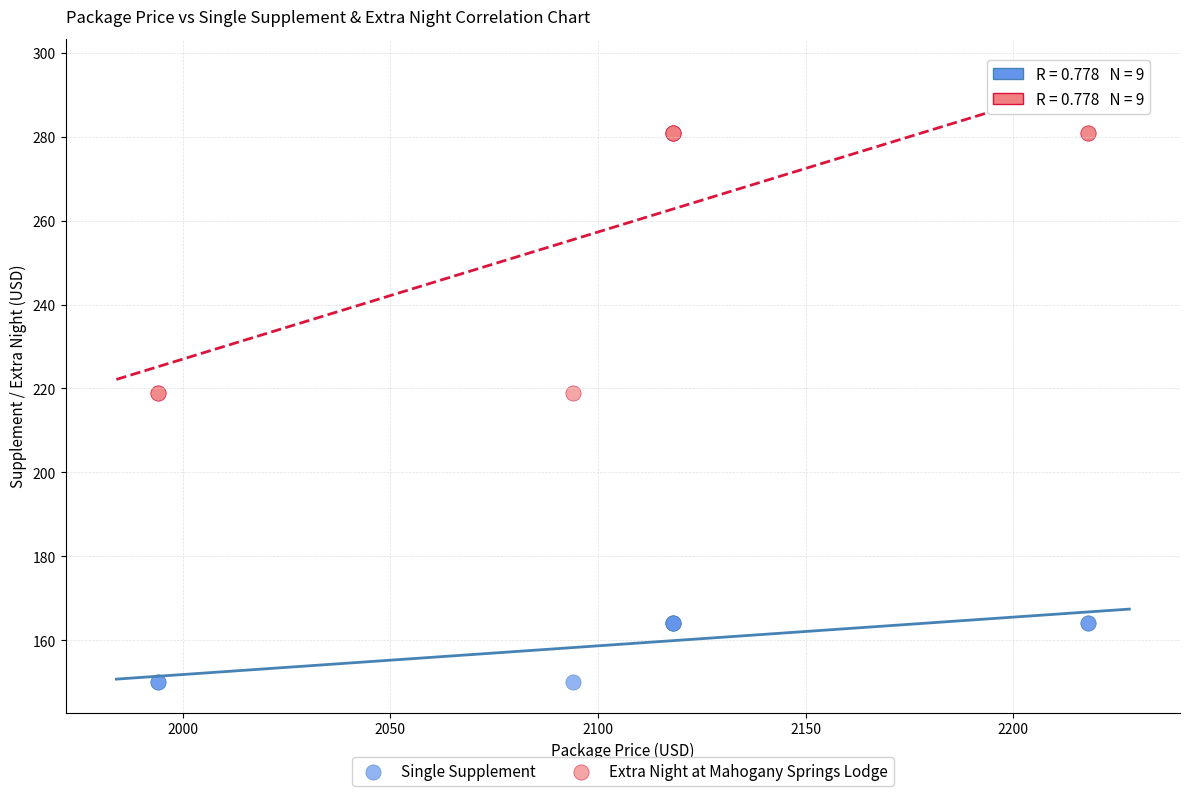

What is the X range (max minus min) for the scatter plot?

224